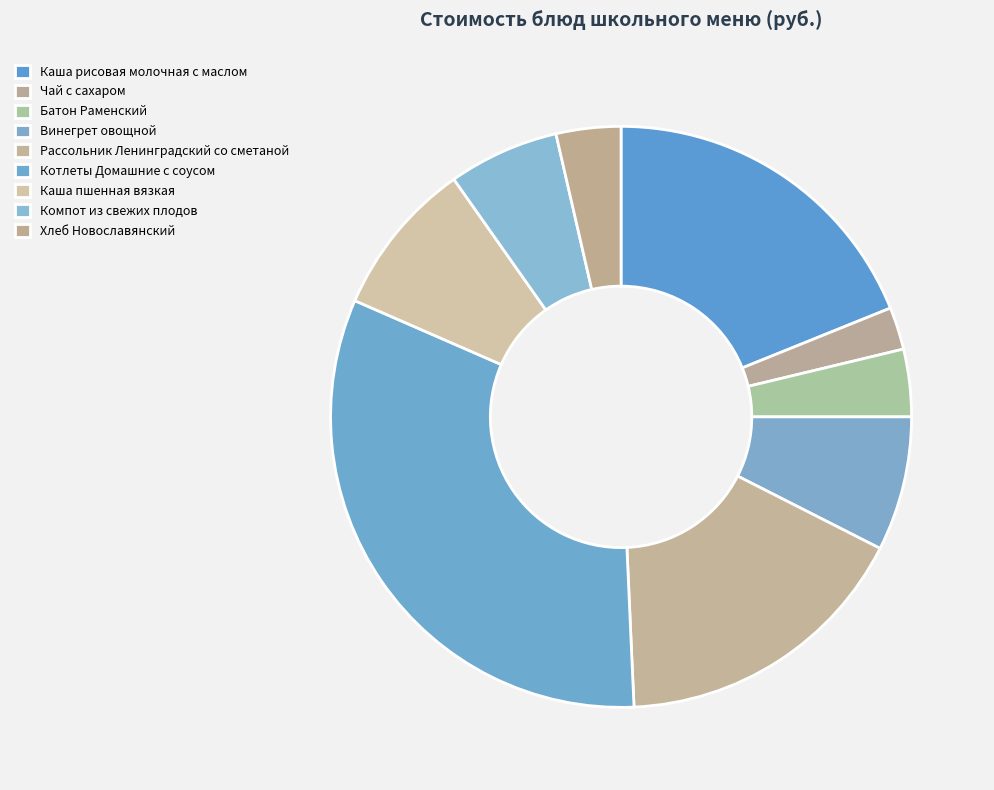

Which slice is the largest?

Котлеты Домашние с соусом